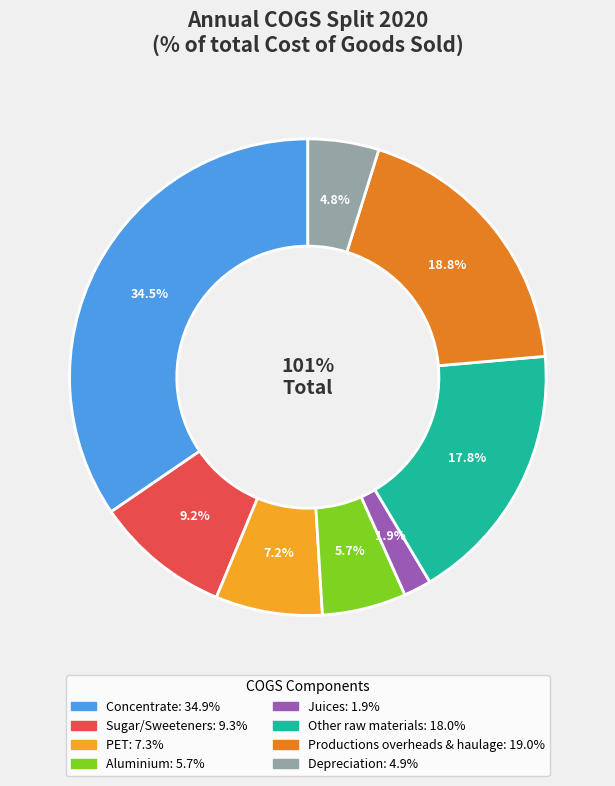

To the nearest percent, what portion does Aluminium represent?

6%